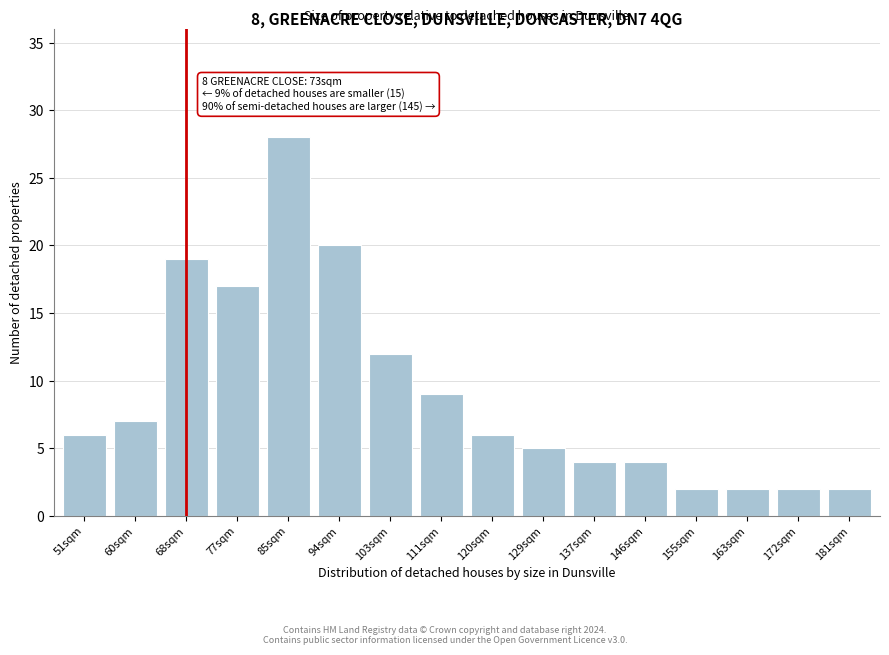

Reading left to right, transcribe all the data shown in this chart.

51sqm=6	60sqm=7	68sqm=19	77sqm=17	85sqm=28	94sqm=20	103sqm=12	111sqm=9	120sqm=6	129sqm=5	137sqm=4	146sqm=4	155sqm=2	163sqm=2	172sqm=2	181sqm=2